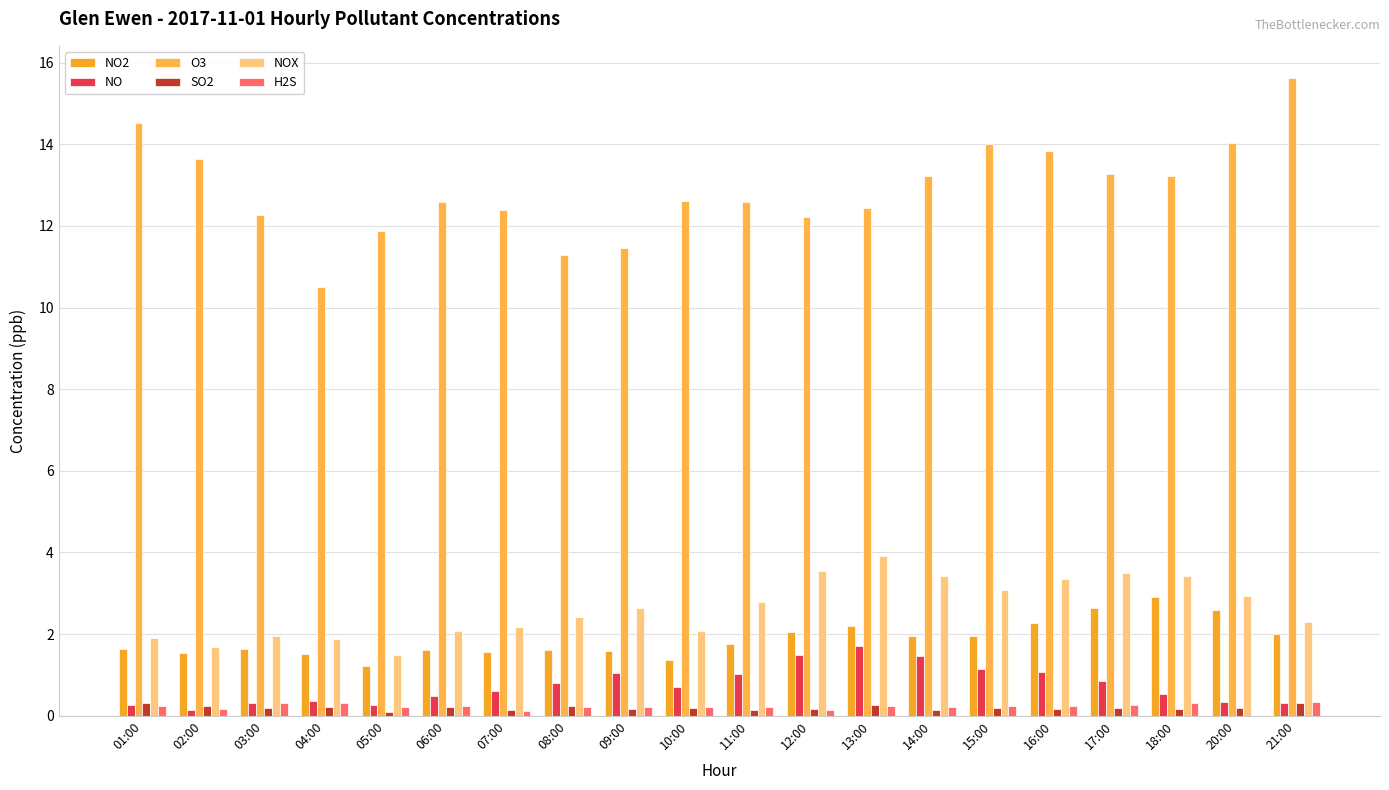

List the series in order of their peak value, lowest first.

SO2, H2S, NO, NO2, NOX, O3